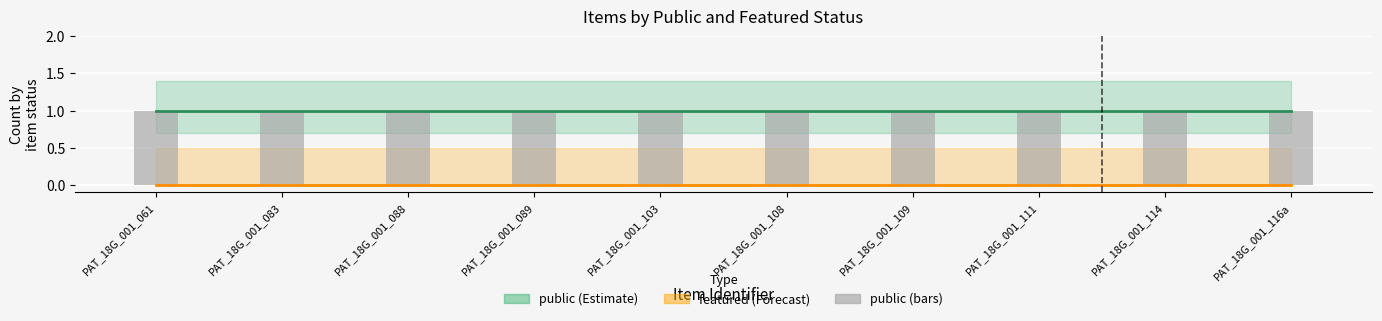

What position from the left is PAT_18G_001_111?

8